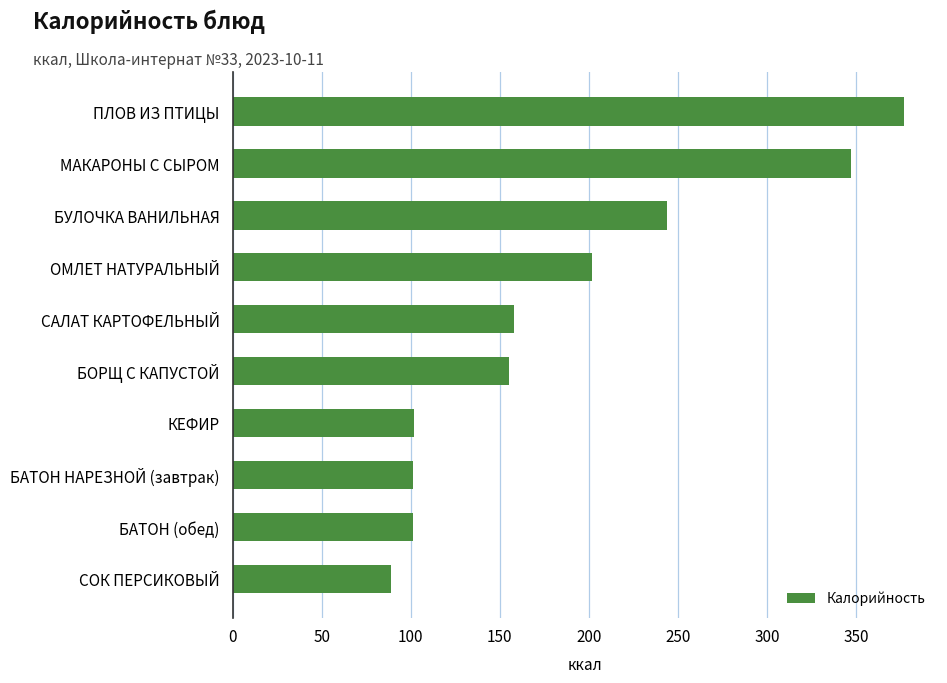

At which category does the chart reach its minimum across all series?

СОК ПЕРСИКОВЫЙ